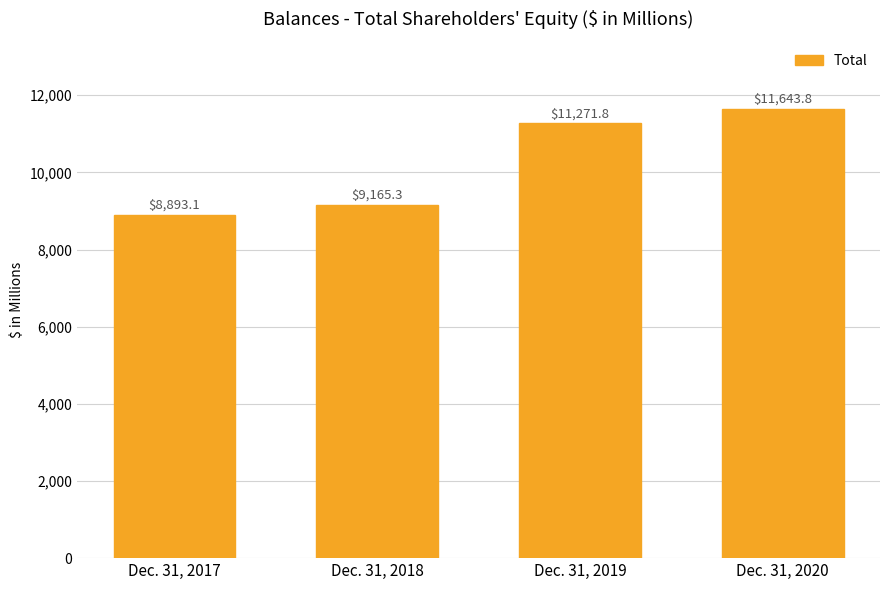

Which category has the lowest value across all series?

Dec. 31, 2017